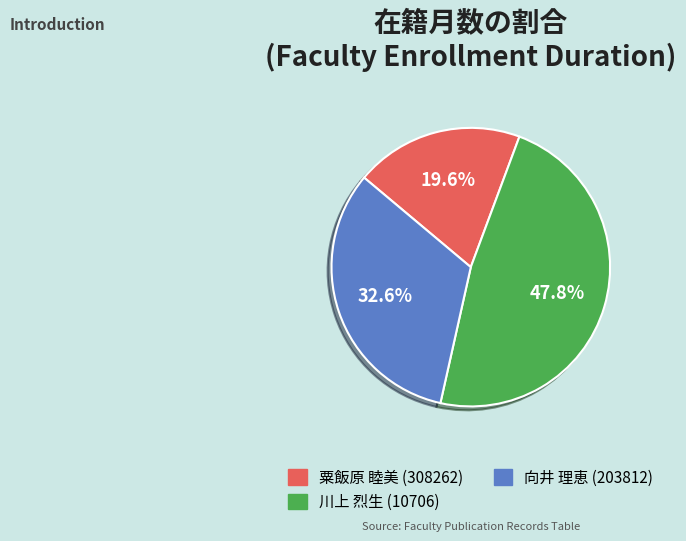

Is it true that 向井 理恵 (203812) is 20% of the pie?

False